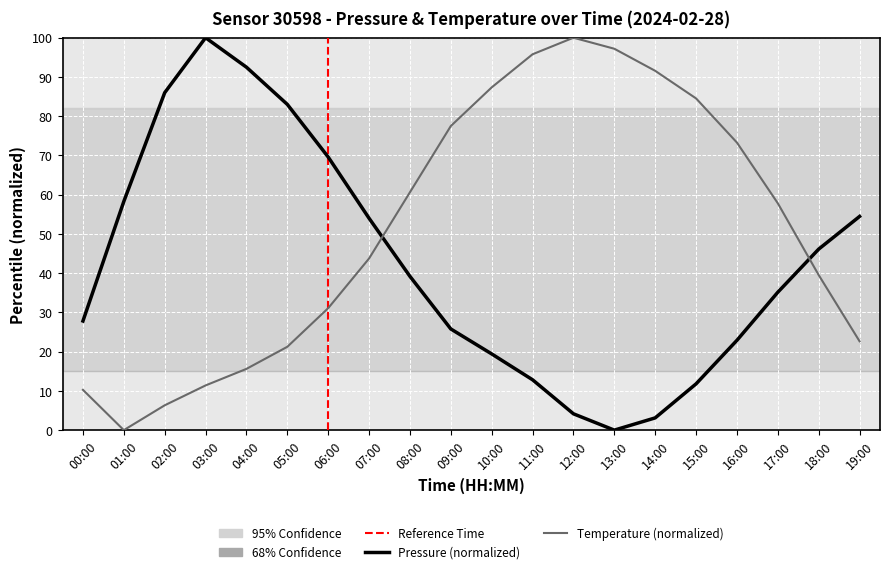

Is this an area chart (filled region under the line)?

No